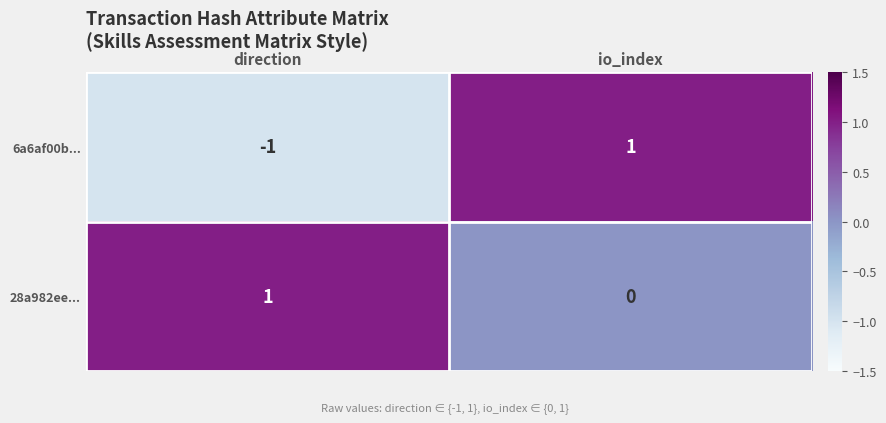

Which category has the lowest value in the 28a982ee... series?

io_index